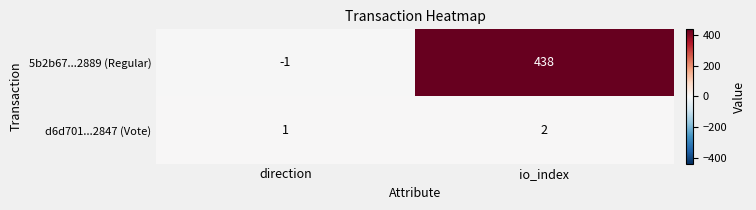

At which label is d6d701...2847 (Vote) closest to 1?

direction